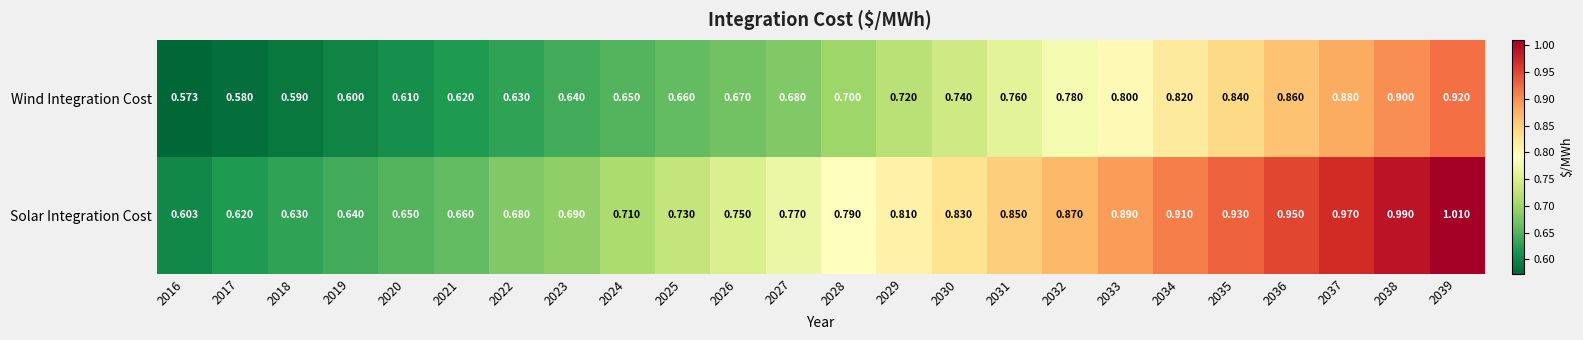

Which series has the largest total across all categories?

Solar Integration Cost